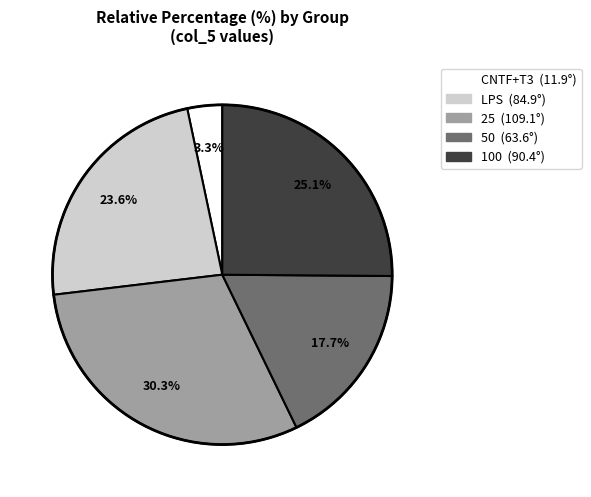

Is there any slice that represents more than half of the pie?

No